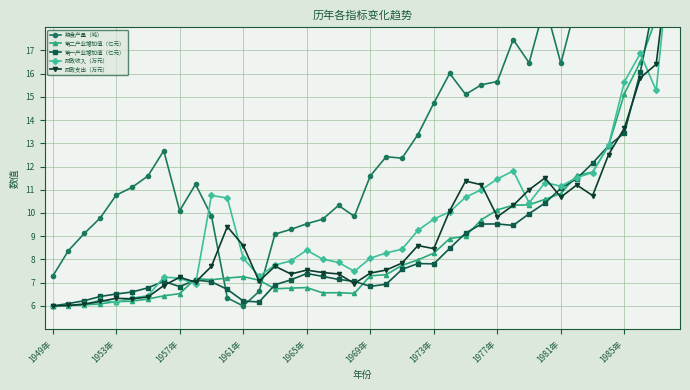

After their last crossing, which series has the higher values: 财政支出（万元） or 第二产业增加值（亿元）?

第二产业增加值（亿元）